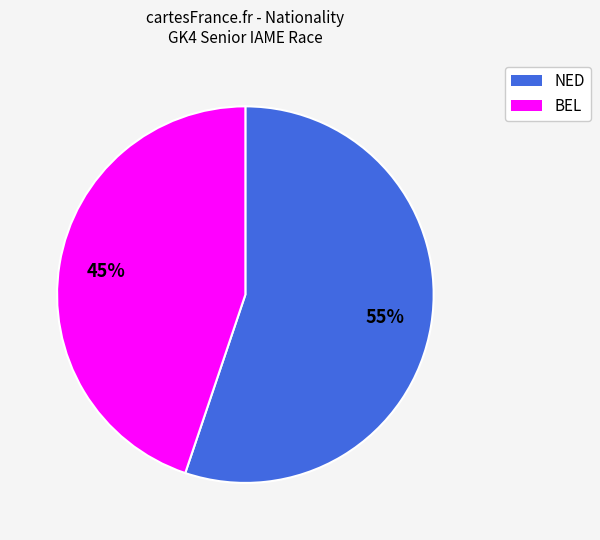

Is there a majority slice in this chart?

Yes